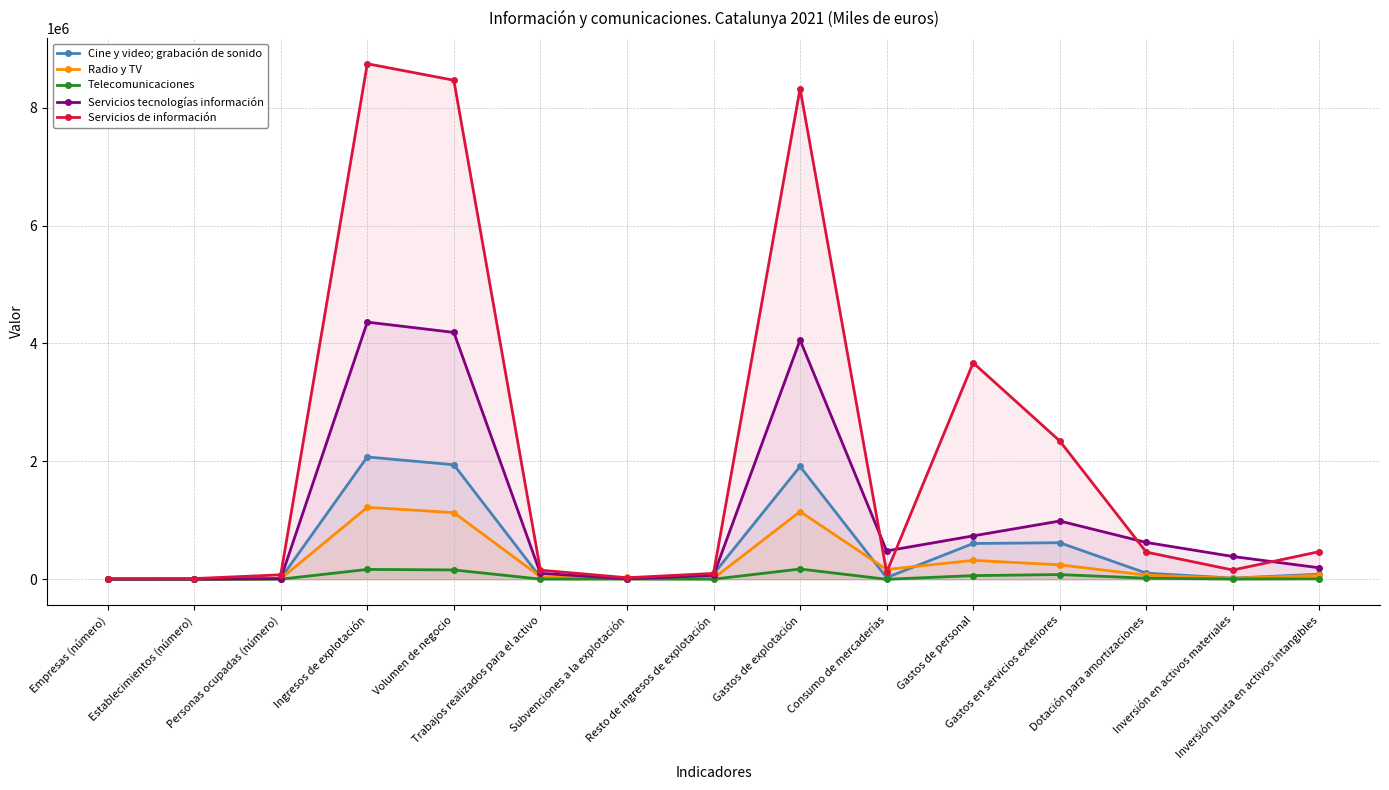

Between which two adjacent categories do Radio y TV and Servicios tecnologías información first intersect?

Establecimientos (número) and Personas ocupadas (número)